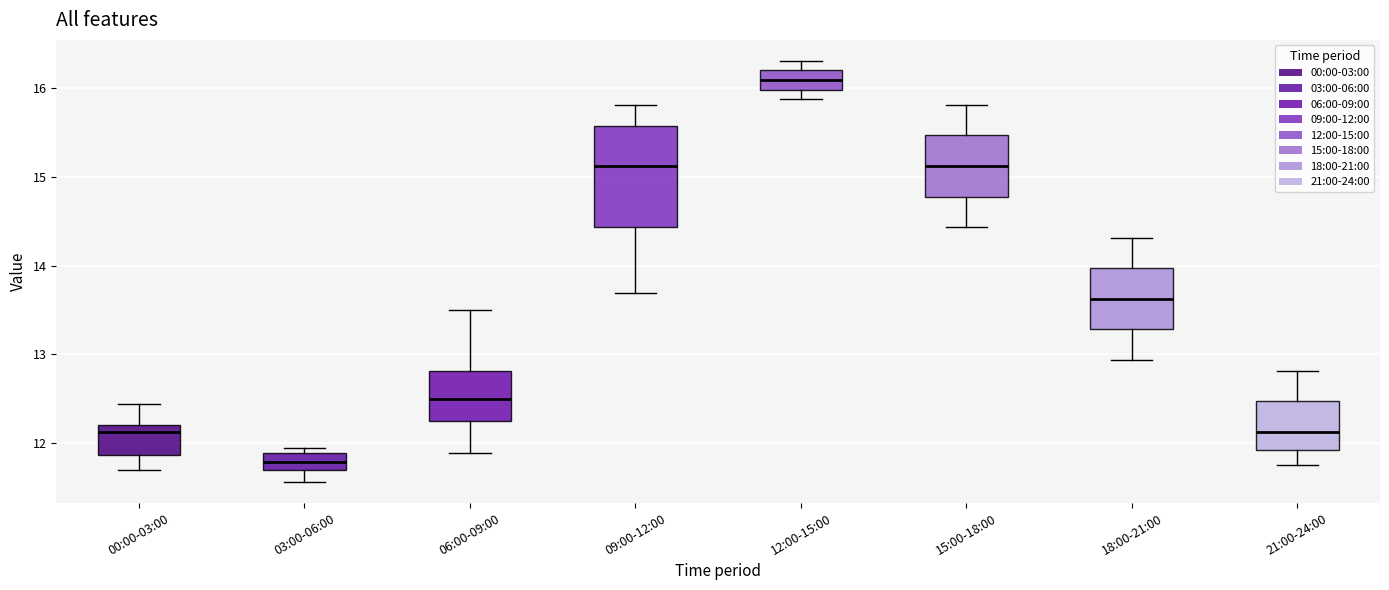

Reading left to right, read every box against the y-axis: the position of its median line, the range the box covers, and the ends of its whiskers. The values are not printed on the chart, so give them approximately, as read against the axis.

00:00-03:00: median 12.1, box 11.9 to 12.2, whiskers 11.7 to 12.4
03:00-06:00: median 11.8, box 11.7 to 11.9, whiskers 11.6 to 11.9 (just above the box's upper edge)
06:00-09:00: median 12.5, box 12.3 to 12.8, whiskers 11.9 to 13.5
09:00-12:00: median 15.1, box 14.4 to 15.6, whiskers 13.7 to 15.8
12:00-15:00: median 16.1, box 16.0 to 16.2, whiskers 15.9 to 16.3
15:00-18:00: median 15.1, box 14.8 to 15.5, whiskers 14.4 to 15.8
18:00-21:00: median 13.6, box 13.3 to 14.0, whiskers 12.9 to 14.3
21:00-24:00: median 12.1, box 11.9 to 12.5, whiskers 11.8 to 12.8